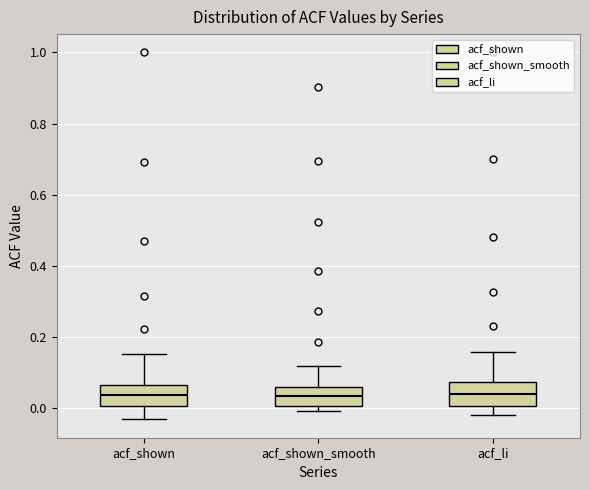

Where does the upper whisker of the box for acf_shown_smooth end on the y-axis? The values are not printed on the chart, so give them approximately, as read against the axis.

0.12